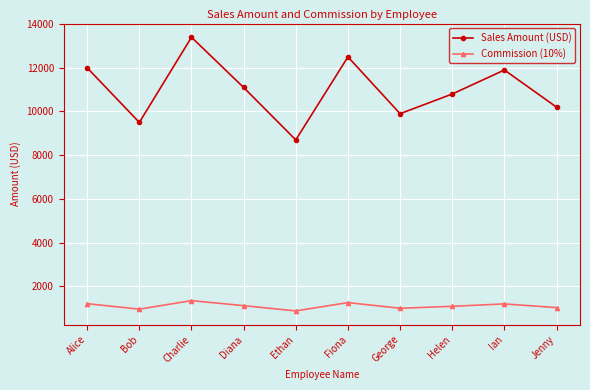

What is the label of the 10th point from the right?

Alice